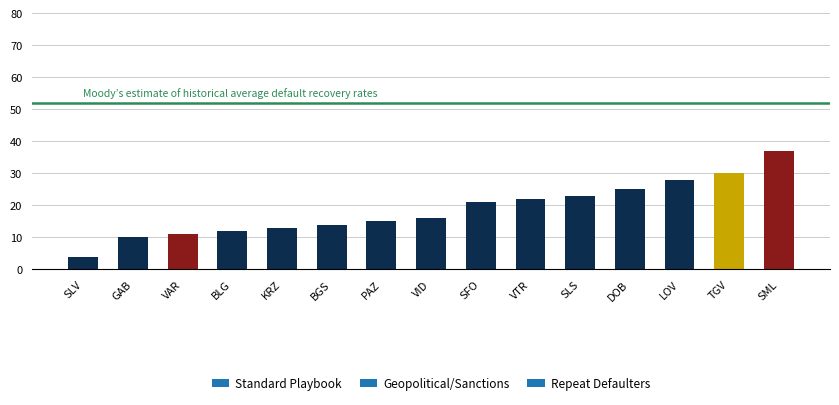

True or false: the data shows 23 at BGS.

False